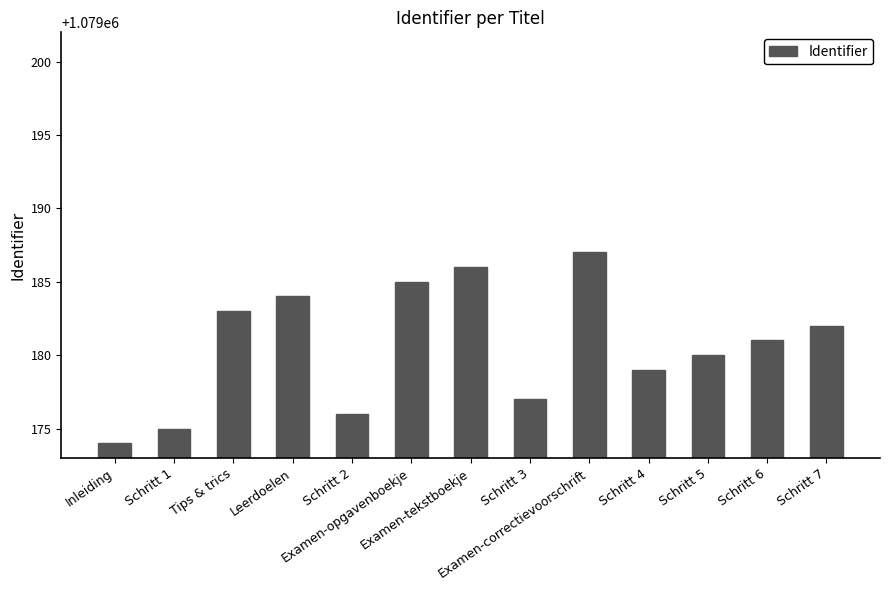

The value at Schritt 3 is 1079177. True or false?

True